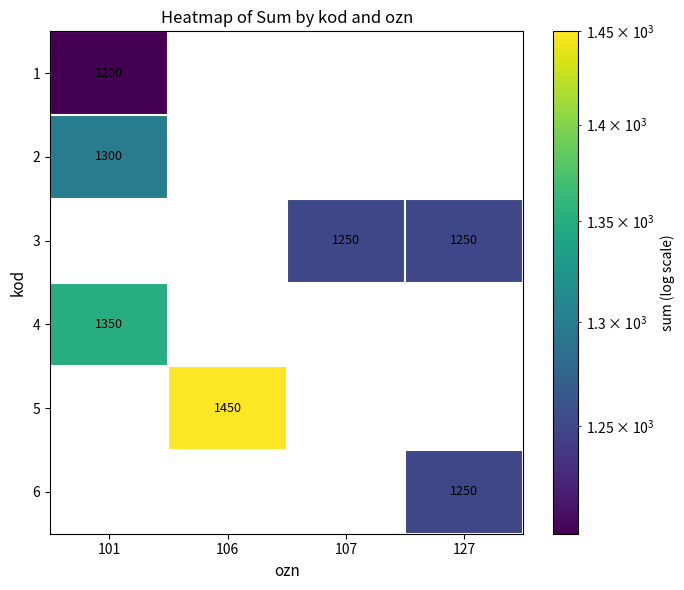

True or false: 3 has a value of 645 at 107.

False